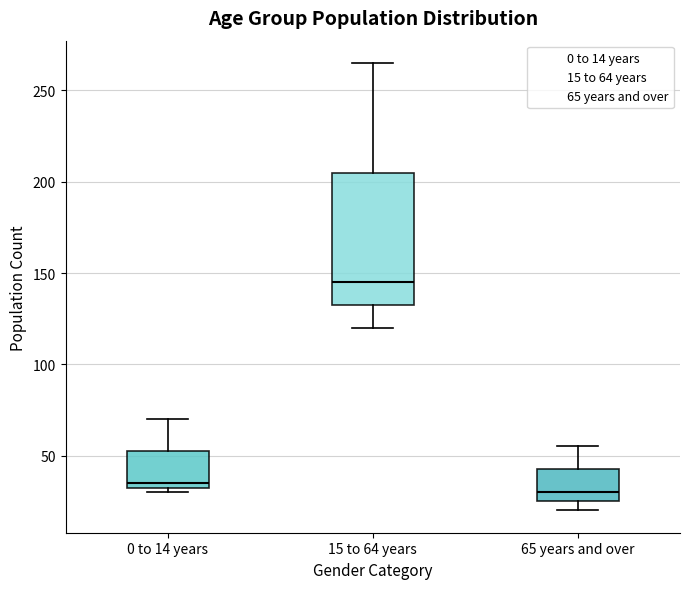

Where does the median line of the box for 65 years and over sit on the y-axis? The values are not printed on the chart, so give them approximately, as read against the axis.

30